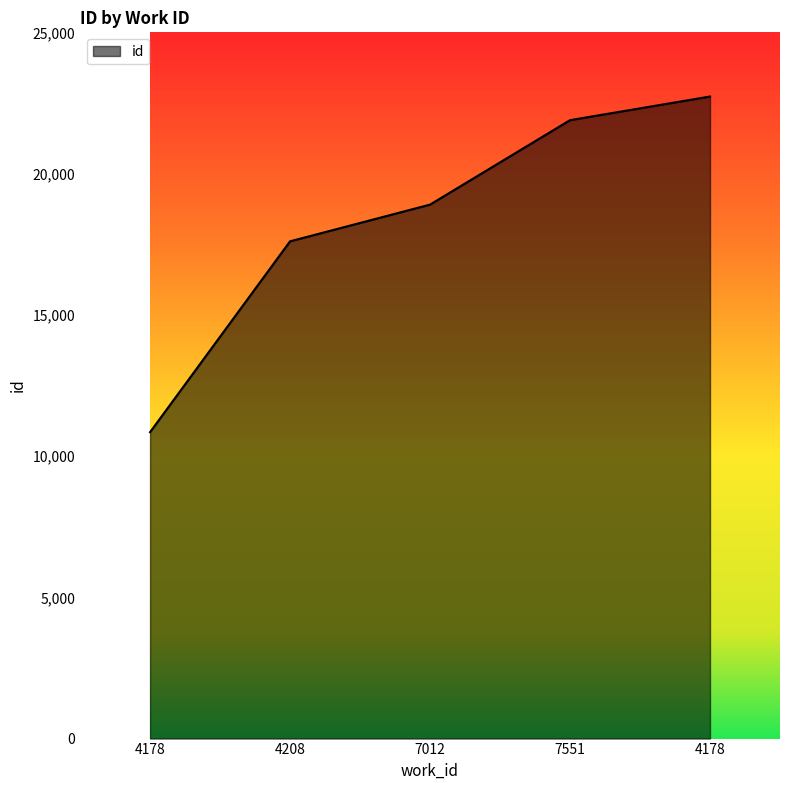

Between 7551 and 4178, which is larger?

7551